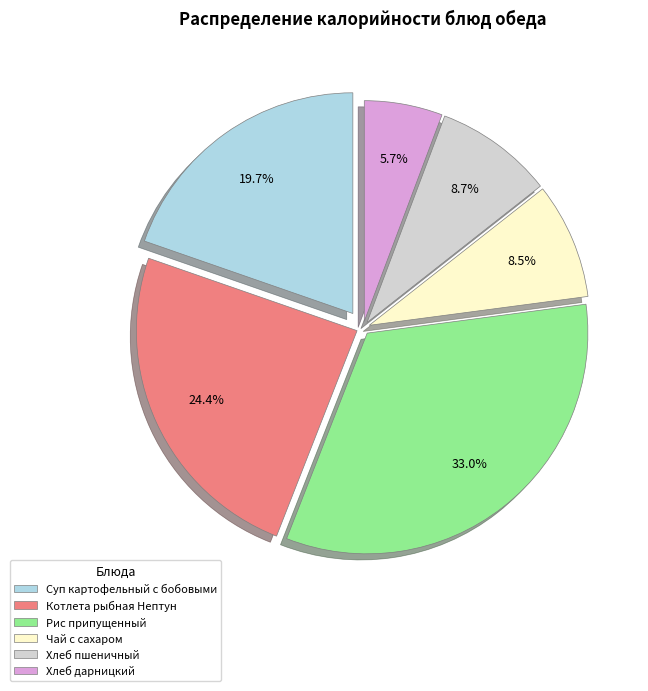

Which category has the smallest portion of the pie?

Хлеб дарницкий